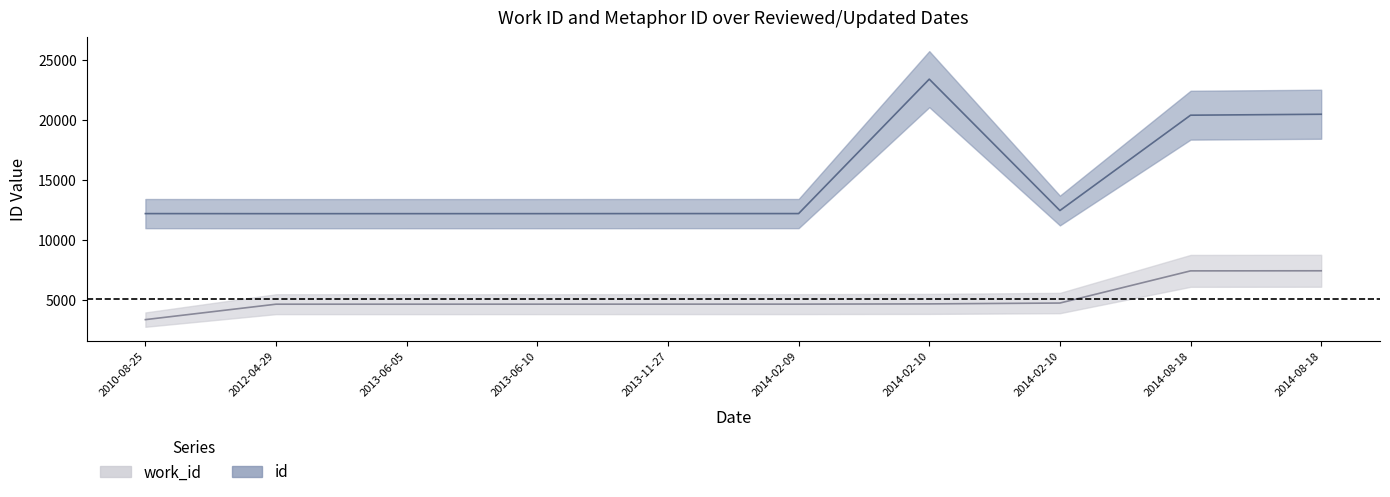

List the series in order of their peak value, highest first.

id, work_id